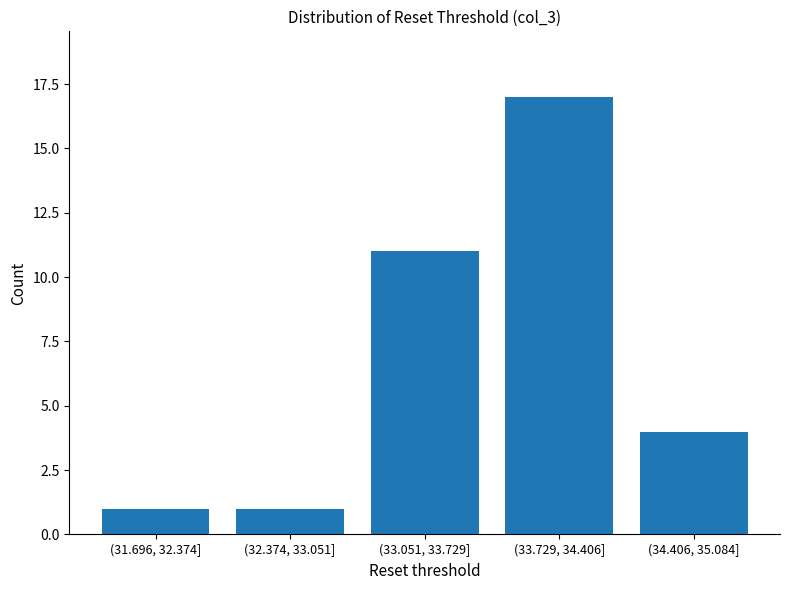

Reading left to right, what are all the values shown in this chart?

1	1	11	17	4